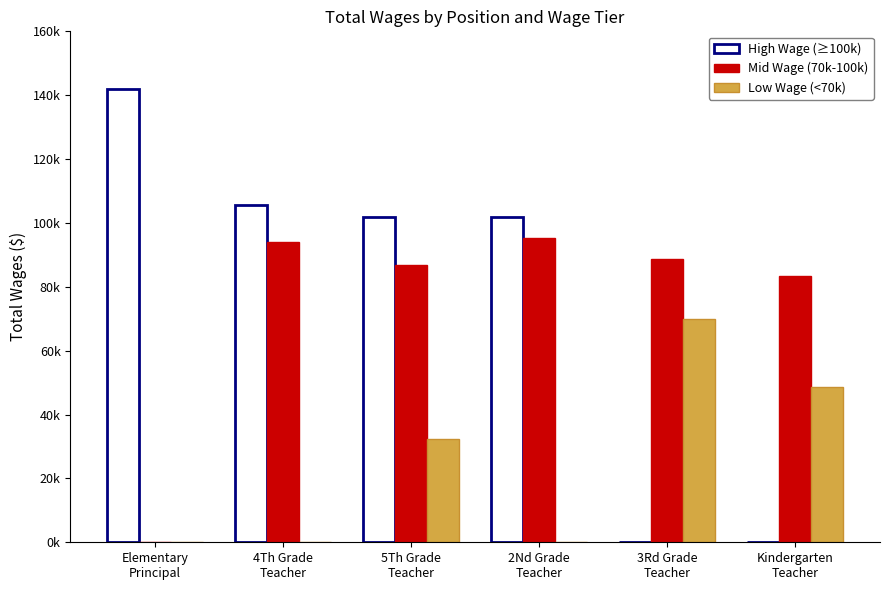

Are the bars grouped side by side (vs. stacked)?

Yes